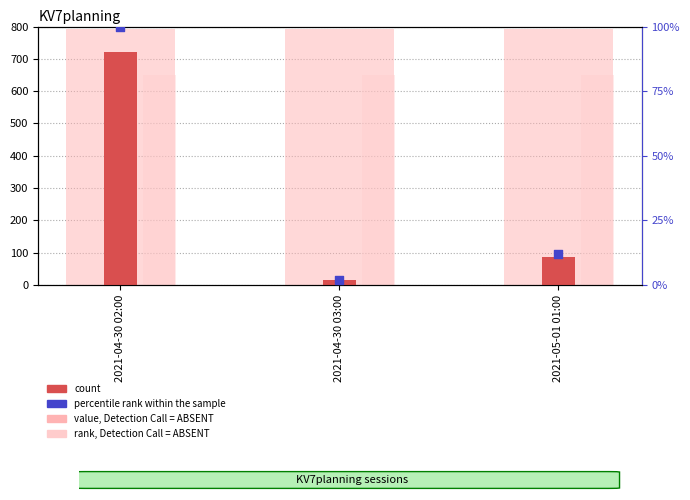

Which series reaches the minimum Y coordinate?

percentile rank within the sample